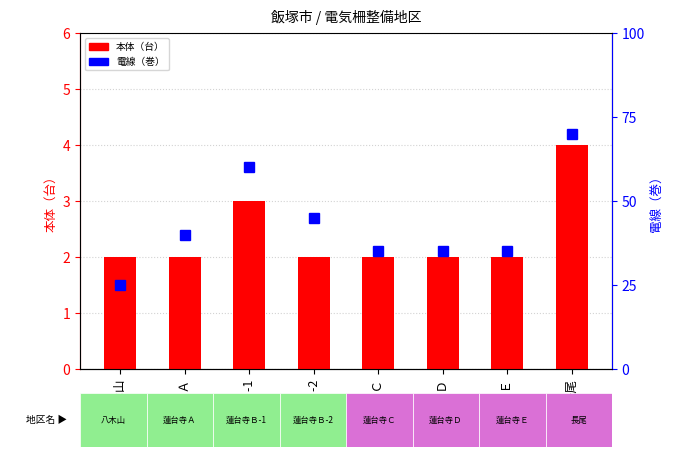

The 電線（巻） series shows 7 at 蓮台寺Ｄ. True or false?

True